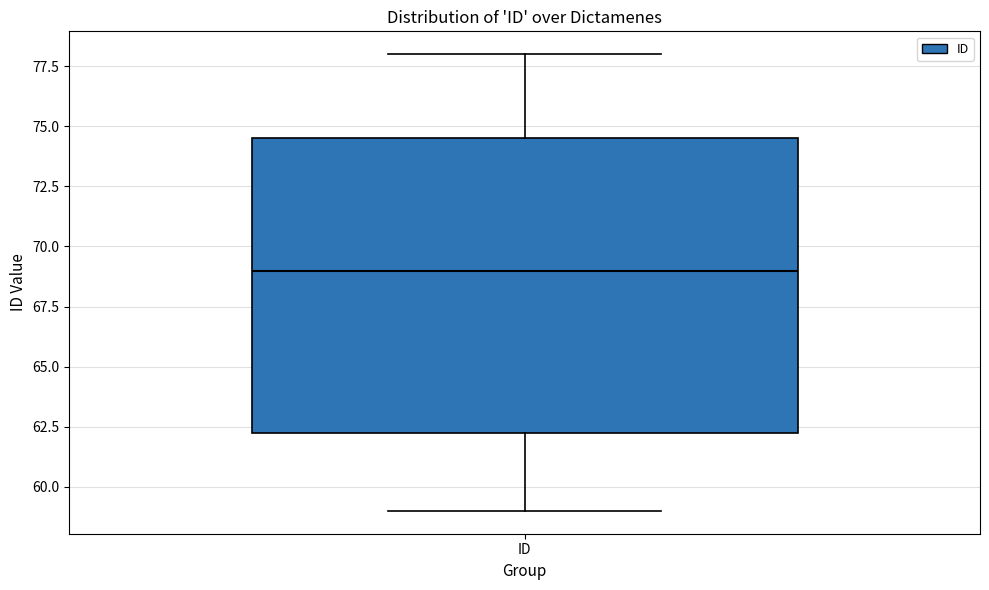

Transcribe this box plot: give where the median line is, the range the box spans, and where the two whiskers end, as read against the y-axis. The values are not printed on the chart, so give them approximately, as read against the axis.

median 69.0, box 62.5 to 74.5, whiskers 59.0 to 78.0